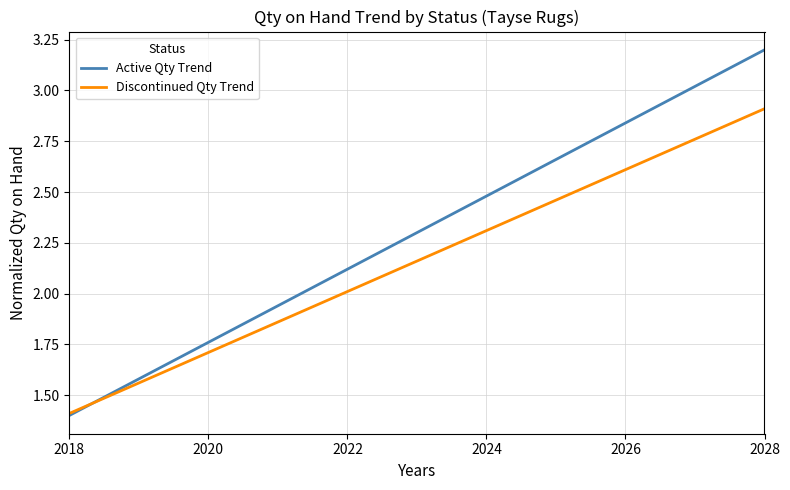

Which series has the largest total across all categories?

Active Qty Trend